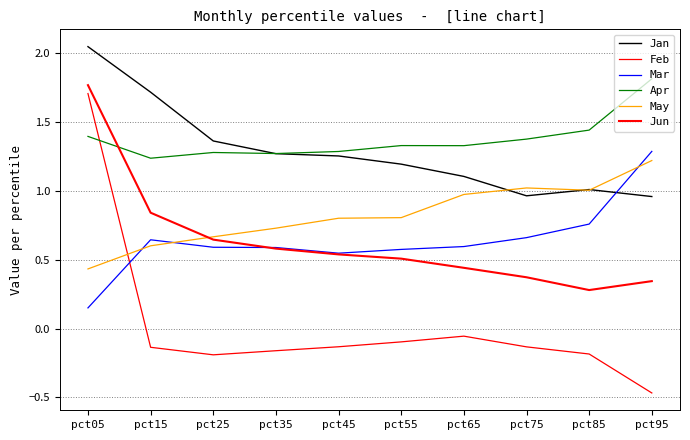

How many lines are shown in the chart?

6